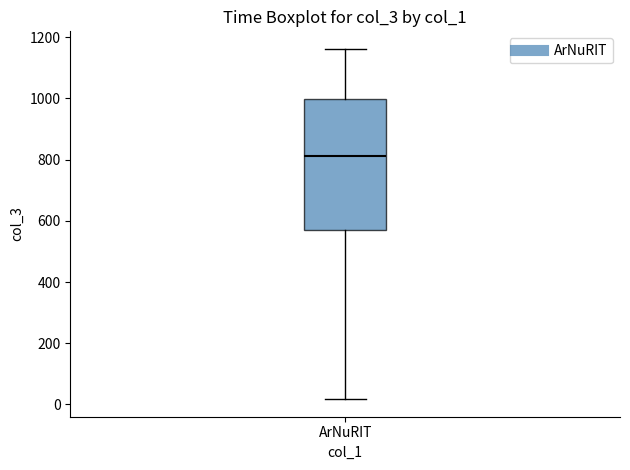

Read this box plot against the y-axis: the position of the median line, the range covered by the box, and the ends of both whiskers. The values are not printed on the chart, so give them approximately, as read against the axis.

median 820, box 560 to 1000, whiskers 20 to 1160